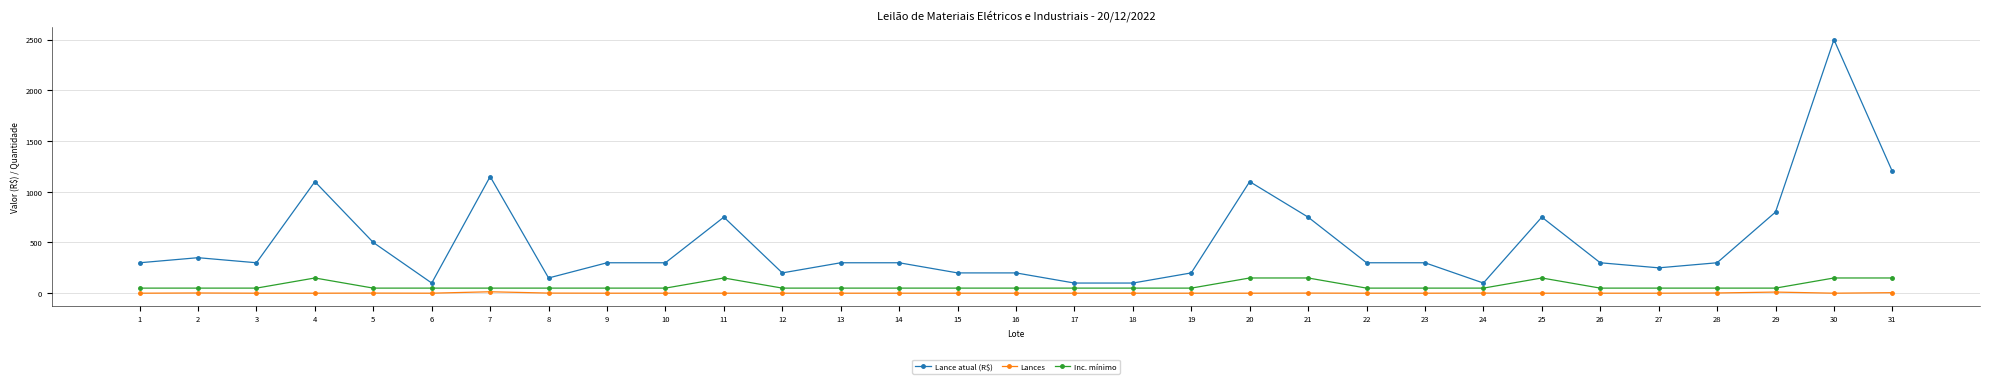

What is the sum of all Lance atual (R$) values?

15550